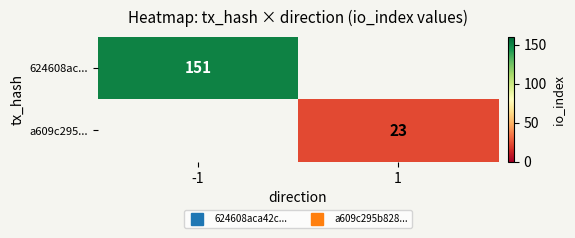

What is the smallest value displayed?

23.0